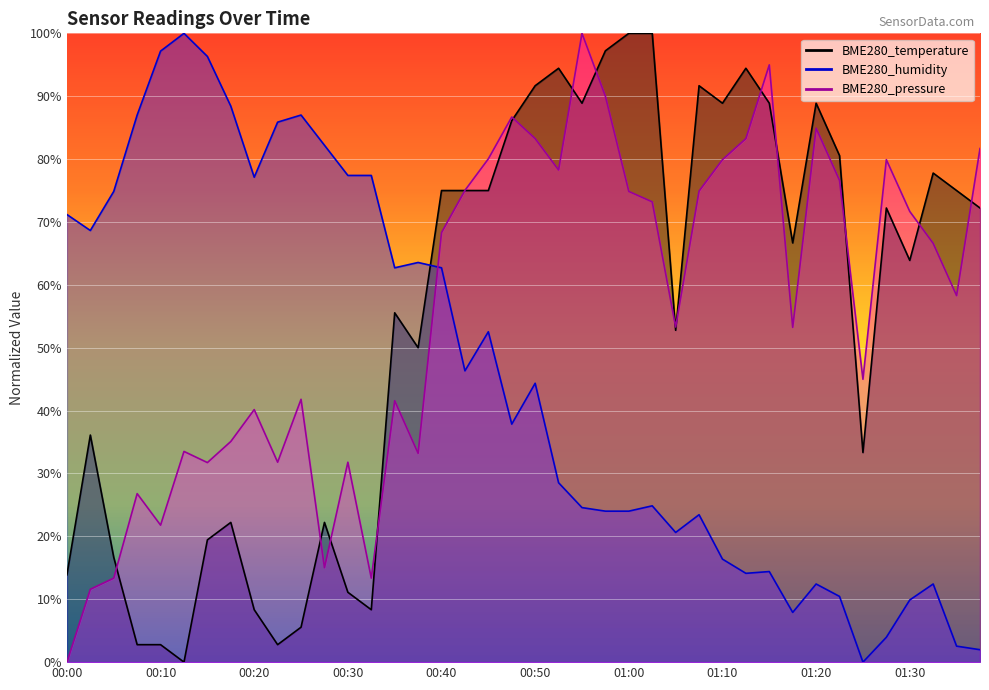

Reading left to right, what are all the values shown in this chart?

BME280_temperature: 00:00=13.9	00:03=36.1	00:05=16.7	00:08=2.8	00:10=2.8	00:13=0.0	00:15=19.4	00:18=22.2	00:20=8.3	00:23=2.8	00:25=5.6	00:28=22.2	00:30=11.1	00:33=8.3	00:35=55.6	00:38=50.0	00:40=75.0	00:43=75.0	00:45=75.0	00:48=86.1	00:50=91.7	00:53=94.4	00:55=88.9	00:58=97.2	01:00=100.0	01:03=100.0	01:05=52.8	01:08=91.7	01:10=88.9	01:13=94.4	01:15=88.9	01:18=66.7	01:20=88.9	01:23=80.6	01:25=33.3	01:28=72.2	01:30=63.9	01:33=77.8	01:36=75.0	01:38=72.2
BME280_humidity: 00:00=71.2	00:03=68.6	00:05=74.9	00:08=87.0	00:10=97.2	00:13=100.0	00:15=96.3	00:18=88.4	00:20=77.1	00:23=85.9	00:25=87.0	00:28=82.2	00:30=77.4	00:33=77.4	00:35=62.7	00:38=63.6	00:40=62.7	00:43=46.3	00:45=52.5	00:48=37.9	00:50=44.4	00:53=28.5	00:55=24.6	00:58=24.0	01:00=24.0	01:03=24.9	01:05=20.6	01:08=23.4	01:10=16.4	01:13=14.1	01:15=14.4	01:18=7.9	01:20=12.4	01:23=10.5	01:25=0.0	01:28=4.0	01:30=9.9	01:33=12.4	01:36=2.5	01:38=2.0
BME280_pressure: 00:00=0.0	00:03=11.6	00:05=13.4	00:08=26.8	00:10=21.8	00:13=33.5	00:15=31.7	00:18=35.1	00:20=40.2	00:23=31.8	00:25=41.8	00:28=15.0	00:30=31.8	00:33=13.4	00:35=41.6	00:38=33.2	00:40=68.3	00:43=75.0	00:45=80.0	00:48=86.7	00:50=83.3	00:53=78.3	00:55=100.0	00:58=90.0	01:00=74.9	01:03=73.2	01:05=53.3	01:08=74.9	01:10=79.9	01:13=83.3	01:15=95.0	01:18=53.2	01:20=84.9	01:23=76.6	01:25=45.0	01:28=79.9	01:30=71.7	01:33=66.6	01:36=58.3	01:38=81.7